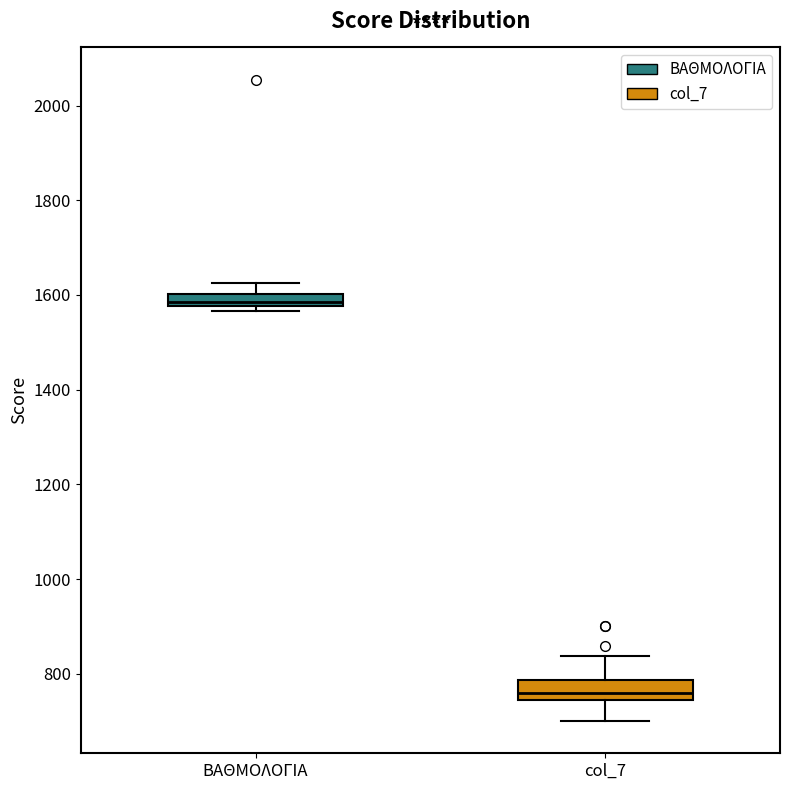

Where does the median line of the box for col_7 sit on the y-axis? The values are not printed on the chart, so give them approximately, as read against the axis.

760